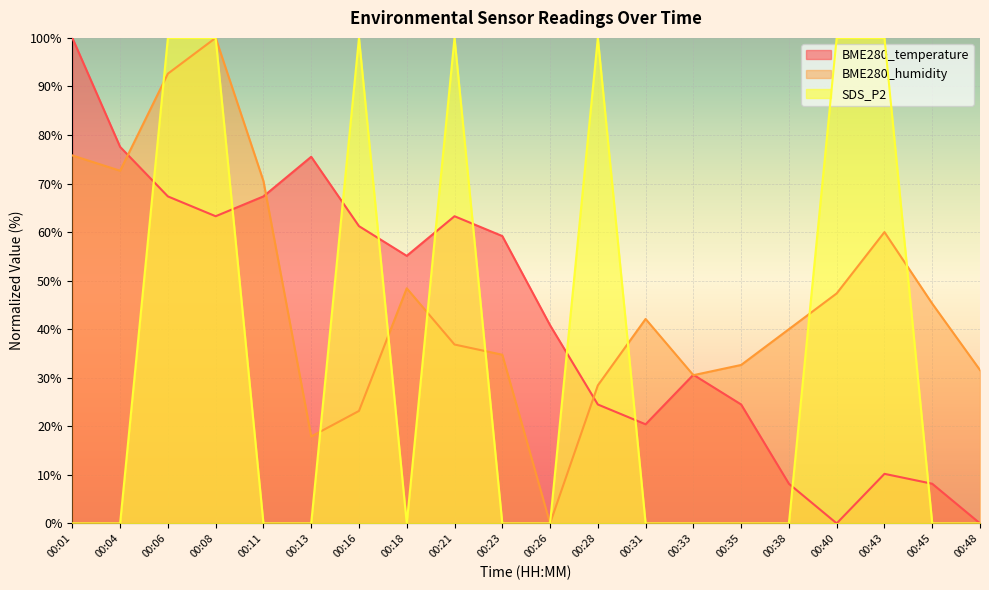

At how many categories does at least one series exceed 51?

13